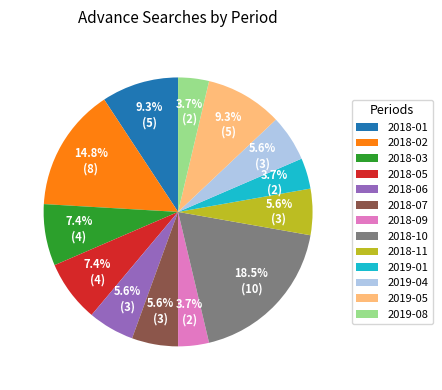

What is the ratio of the value at 2019-08 to the value at 2018-01?

0.4